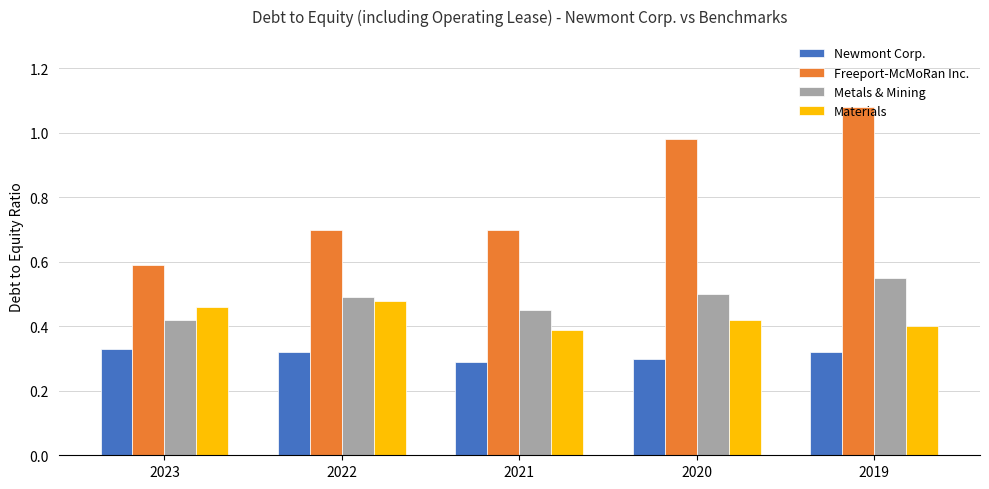

At which category is the sum across all series the highest?

2019